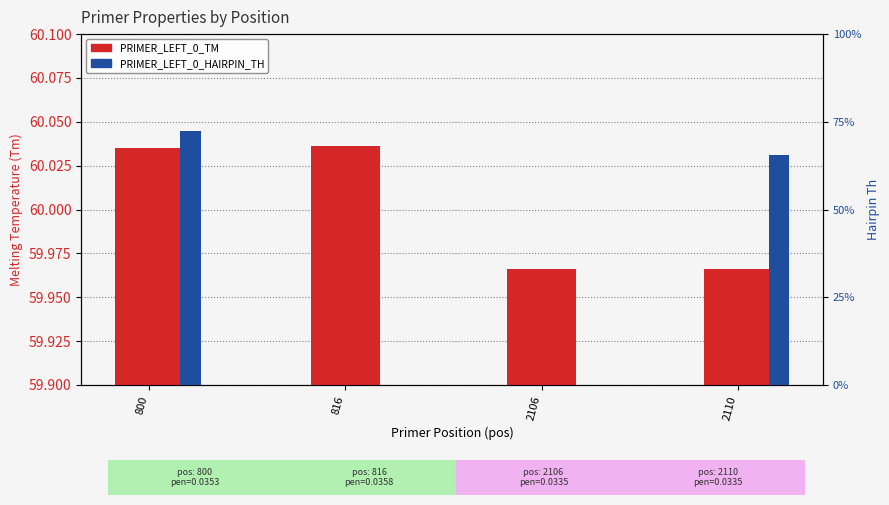

What is the value of the PRIMER_LEFT_0_TM bar at the 4th from the left?

60.0